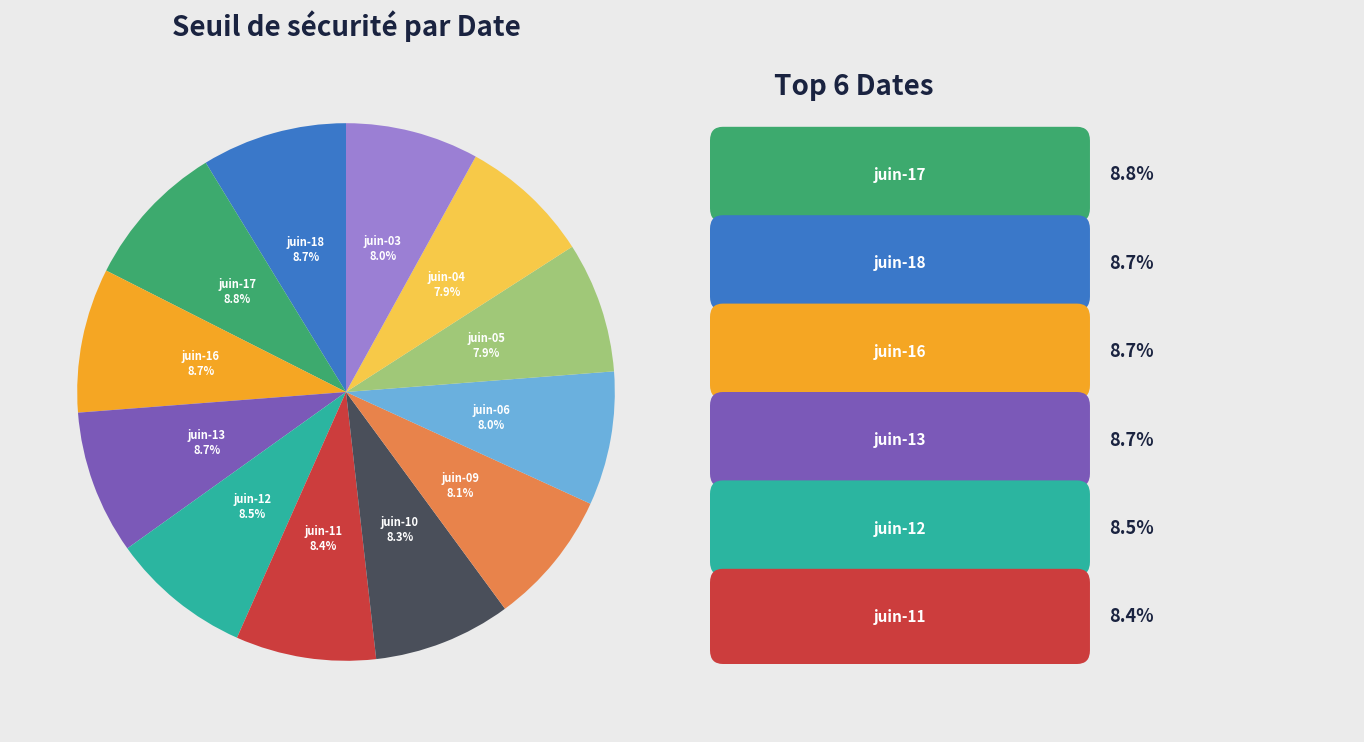

Is there a majority slice in this chart?

No